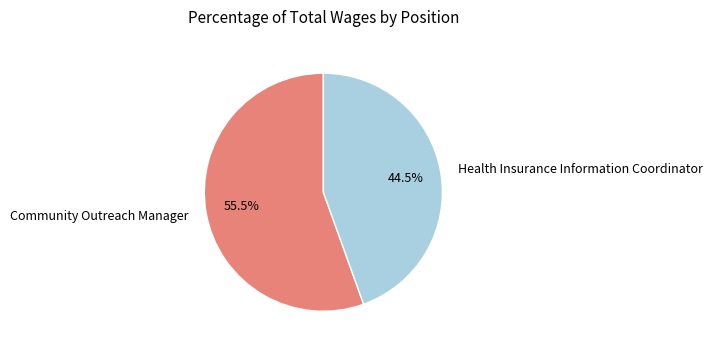

Which category has the biggest portion of the pie?

Community Outreach Manager